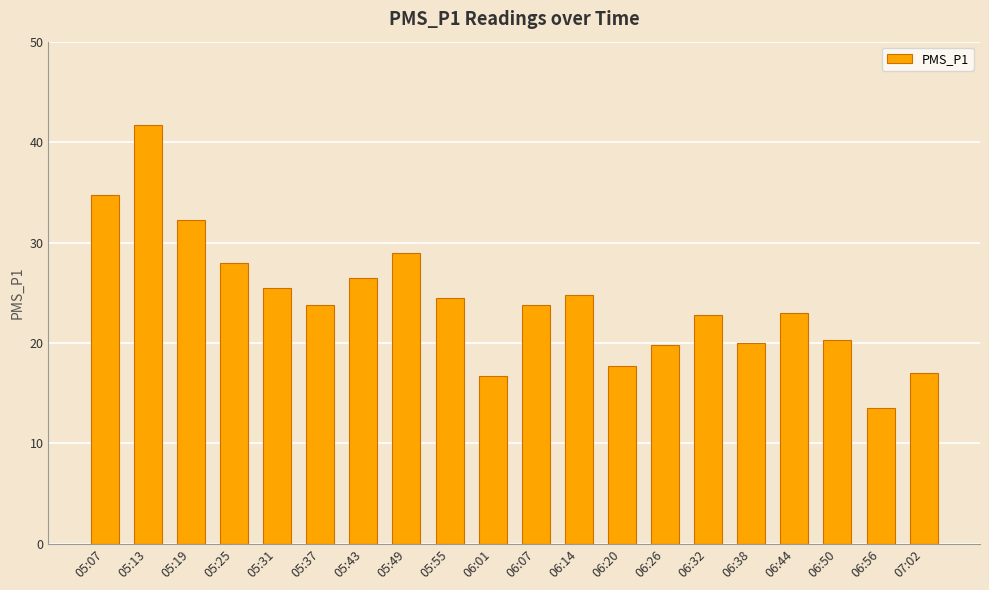

What is the ratio of the value at 06:56 to the value at 06:50?

0.7